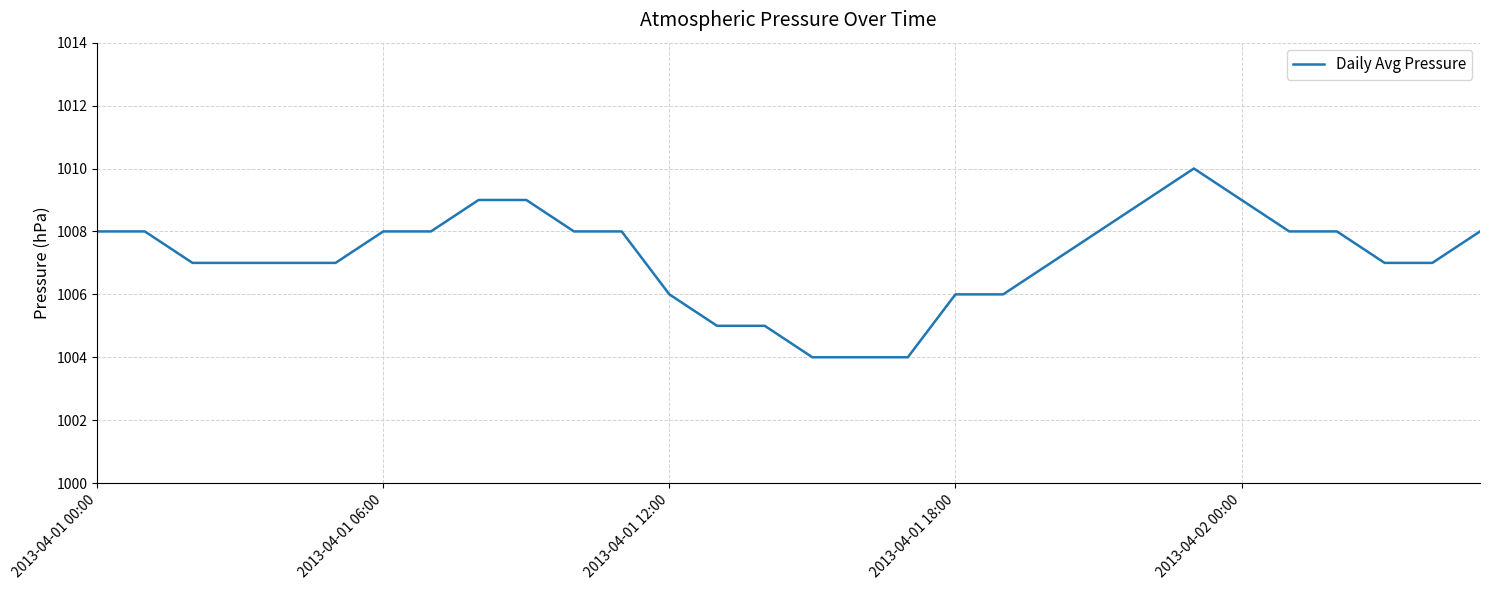

What is the minimum value shown in the chart?

1004